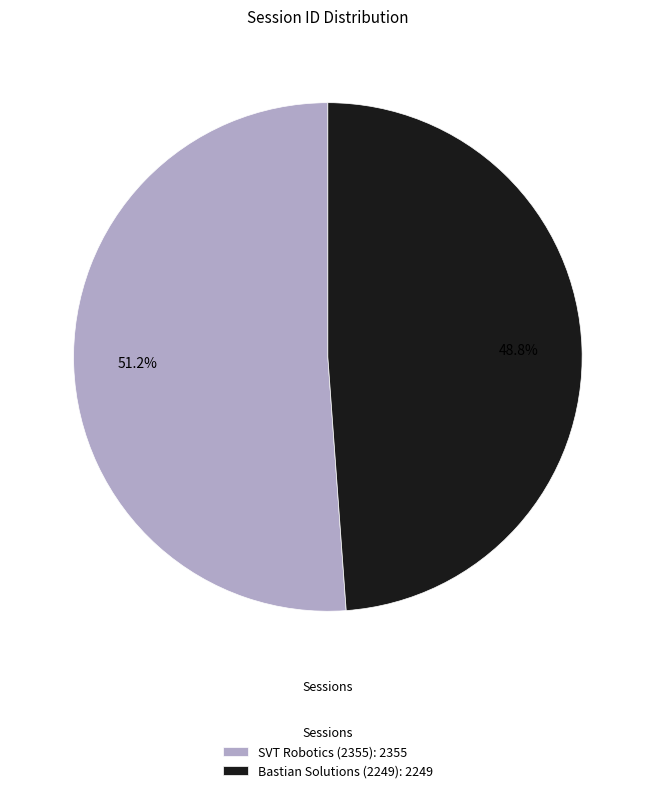

To the nearest percent, what portion does Bastian Solutions (2249) represent?

49%